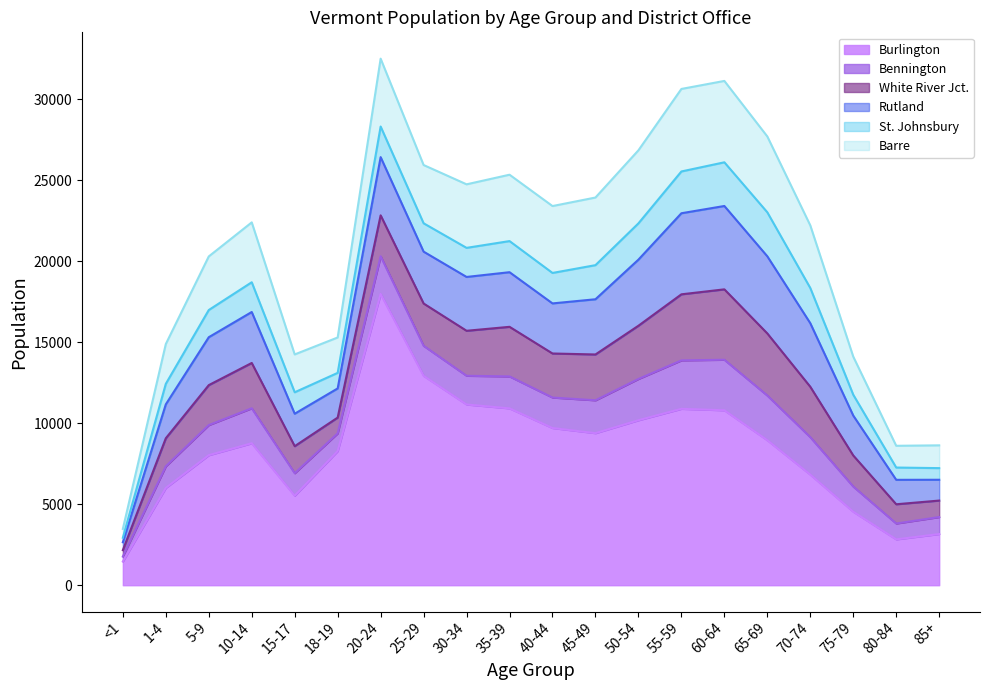

What value does the White River Jct. series have at 85+?

1018